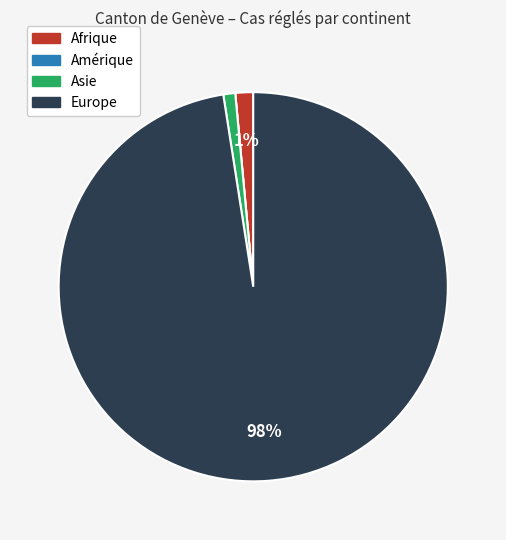

Is the sum of Europe and Asie greater than half?

Yes